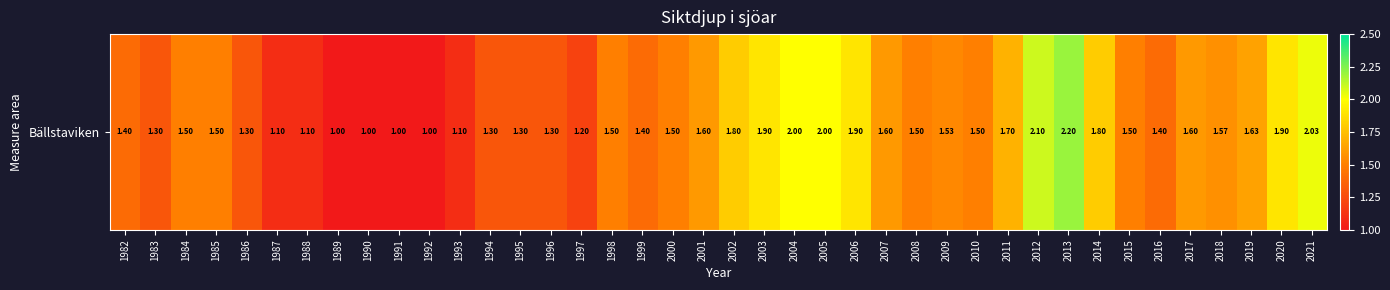

What is the difference between the second highest and minimum values?

1.1